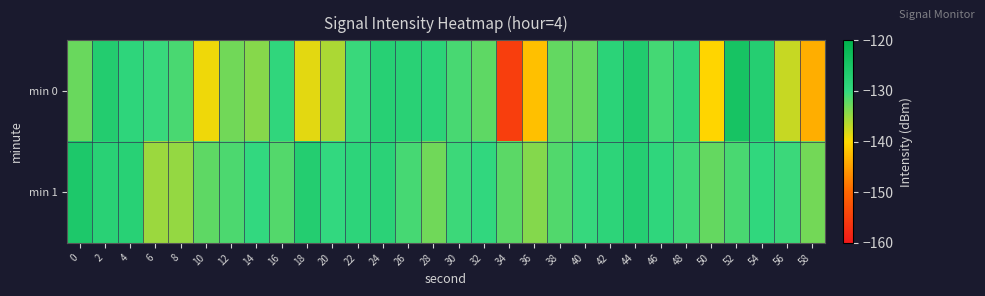

What is the total value across all series at 8?

-266.0